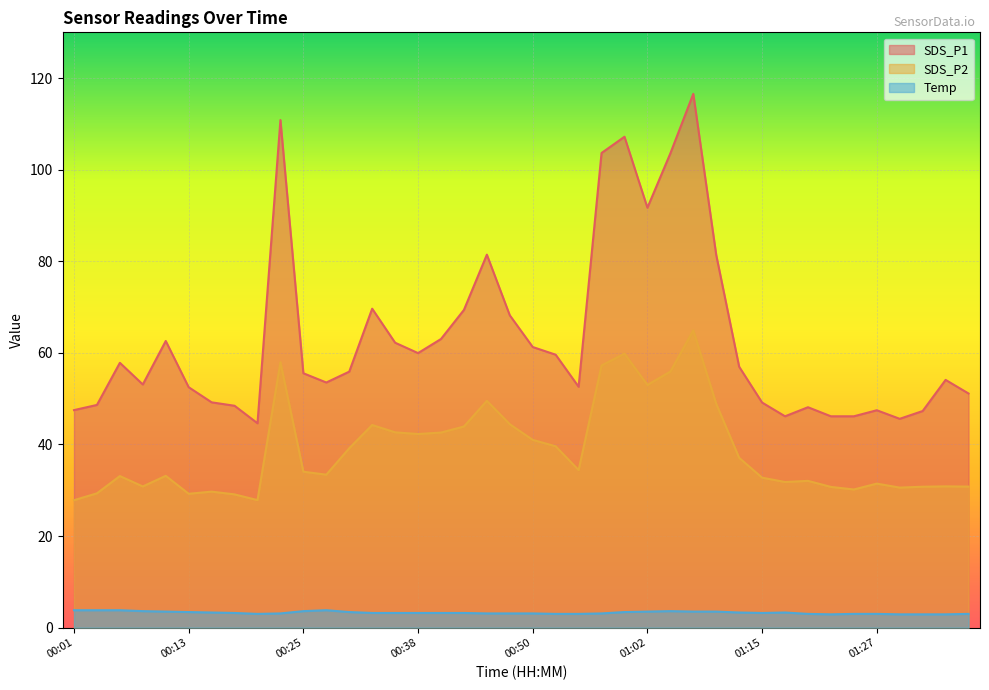

Reading left to right, extract all data points from this chart.

SDS_P1: 47.5	48.6	57.8	53.1	62.6	52.5	49.2	48.5	44.6	110.8	55.5	53.5	55.9	69.7	62.2	60.0	63.0	69.4	81.5	68.2	61.3	59.6	52.6	103.7	107.2	91.7	103.6	116.6	81.4	57.0	49.1	46.1	48.1	46.1	46.1	47.5	45.6	47.3	54.1	51.1
SDS_P2: 27.8	29.3	33.1	30.8	33.1	29.2	29.7	29.1	27.9	58.0	34.0	33.4	39.2	44.2	42.6	42.3	42.6	43.9	49.5	44.4	41.0	39.6	34.4	57.2	59.8	53.0	55.9	64.9	48.9	37.1	32.8	31.8	32.0	30.7	30.2	31.4	30.6	30.8	30.9	30.8
Temp: 3.8	3.8	3.8	3.6	3.5	3.4	3.3	3.2	3.0	3.1	3.6	3.8	3.4	3.2	3.2	3.2	3.2	3.2	3.1	3.1	3.1	3.0	3.0	3.1	3.4	3.5	3.6	3.5	3.5	3.3	3.2	3.3	3.0	2.9	3.0	3.0	2.9	2.9	2.9	3.0